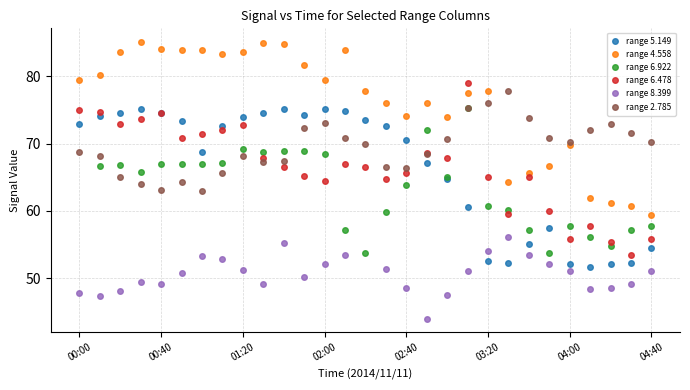

What is the value of the range 8.399 point at the 13th from the left?

52.1